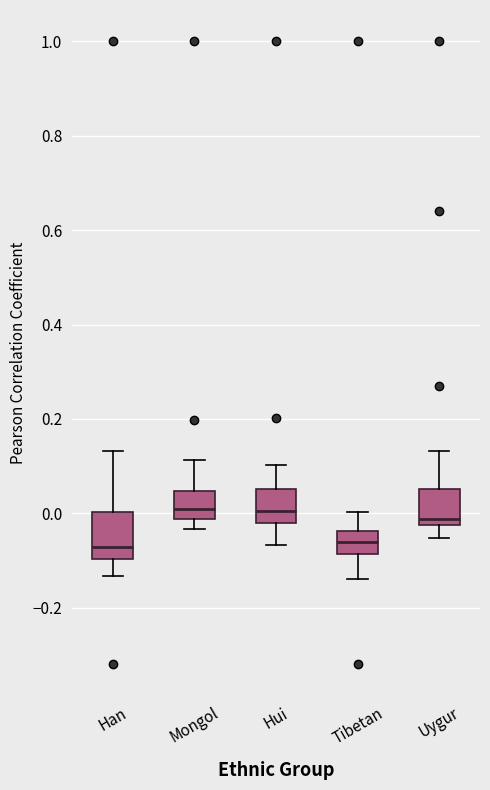

Which box is the tallest, from its lower edge to its upper edge?

Han